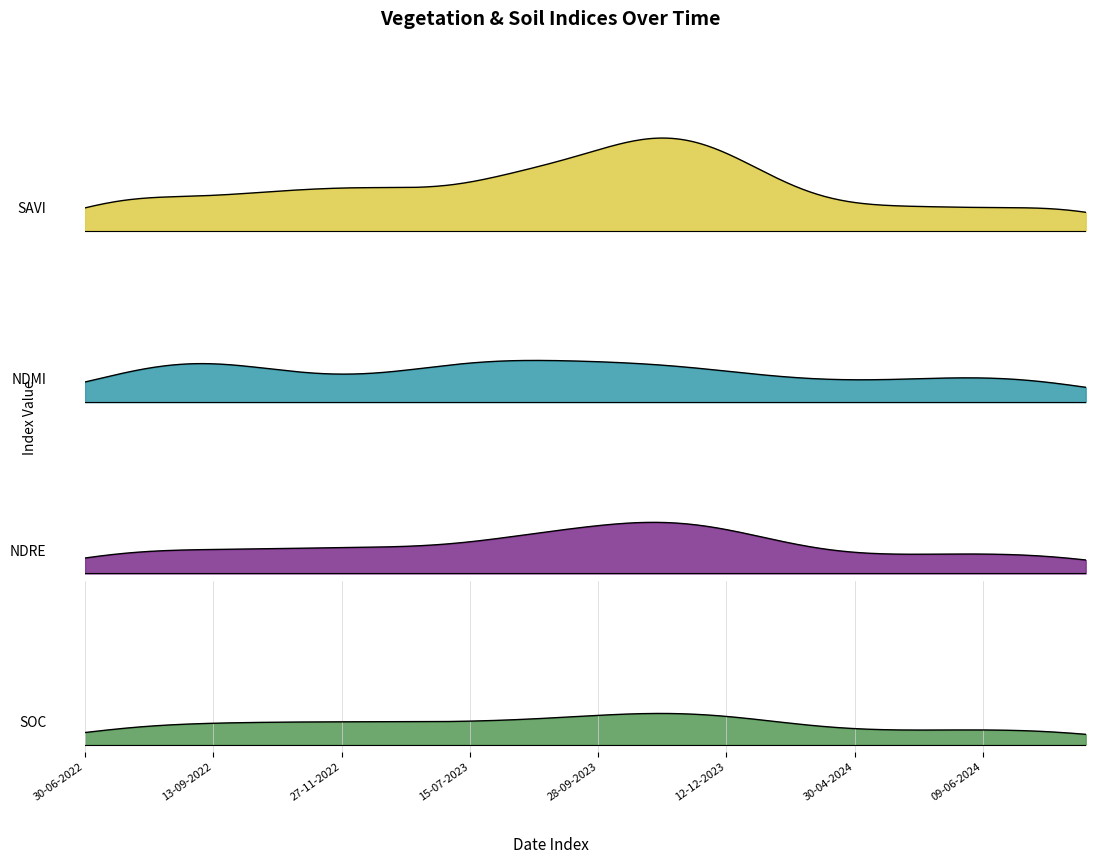

What is the spread (max minus min) of values at 29-08-2023?

0.2